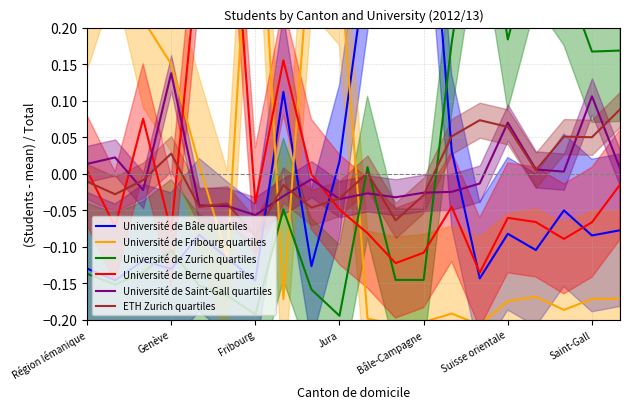

How many values in Université de Saint-Gall quartiles are below zero?

12